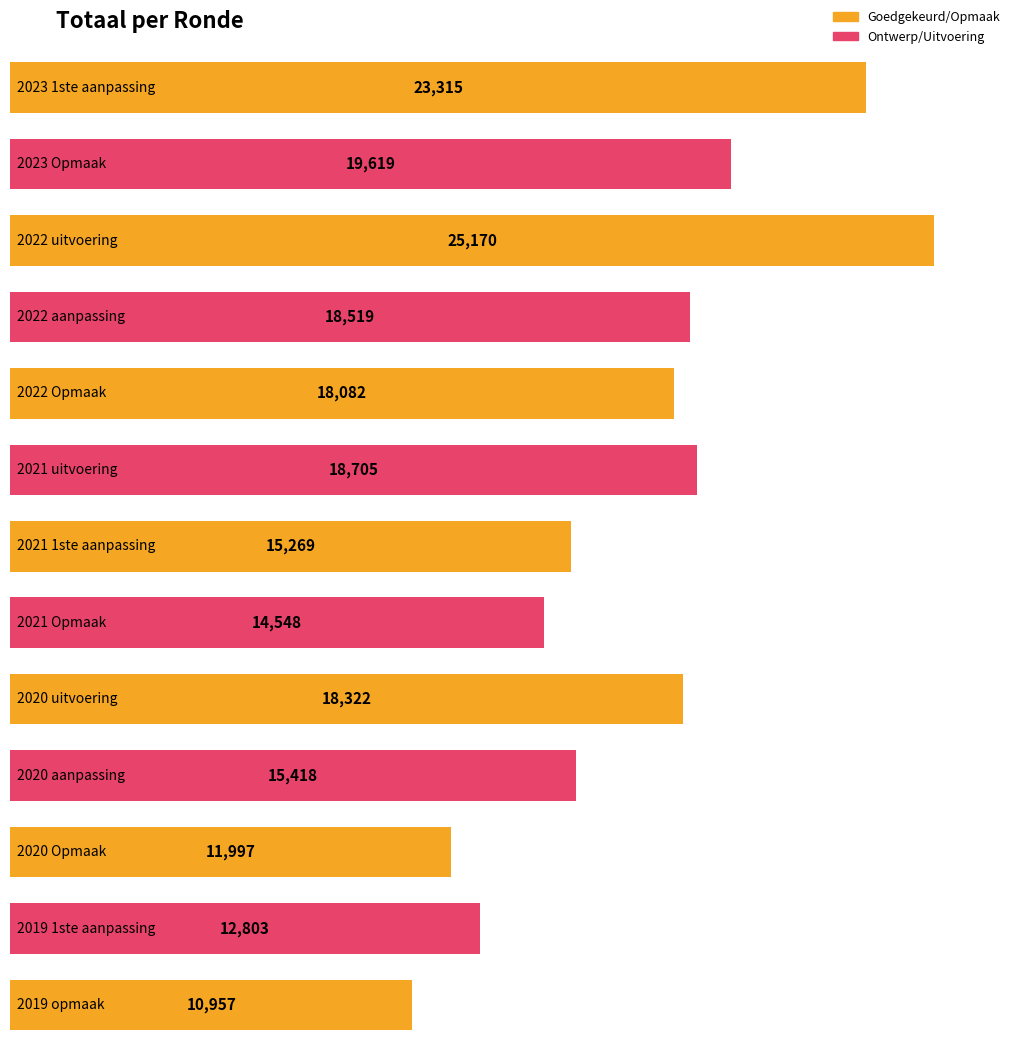

Rank the categories by value from lowest to highest.

2019 opmaak, 2020 Opmaak, 2019 1ste aanpassing, 2021 Opmaak, 2021 1ste aanpassing, 2020 aanpassing, 2022 Opmaak, 2020 uitvoering, 2022 aanpassing, 2021 uitvoering, 2023 Opmaak, 2023 1ste aanpassing, 2022 uitvoering